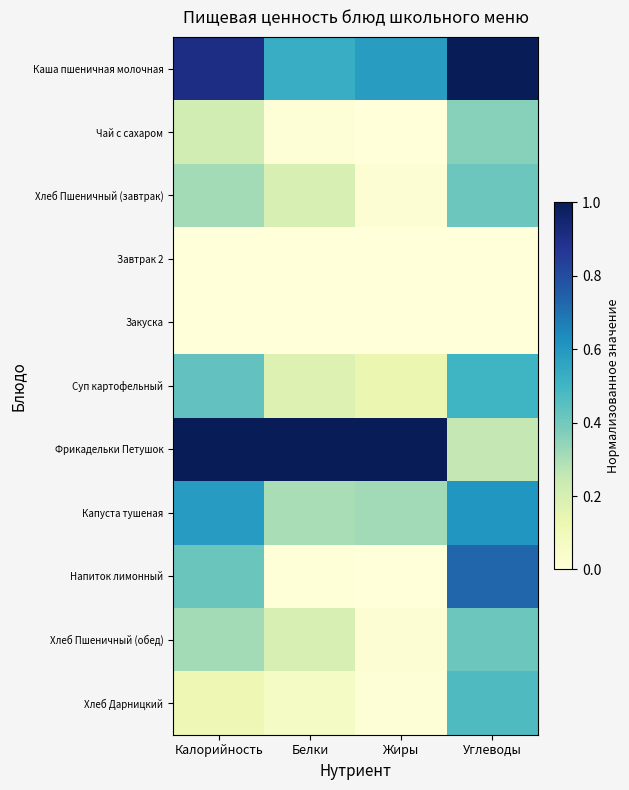

Which has a higher value, Белки or Углеводы?

Углеводы